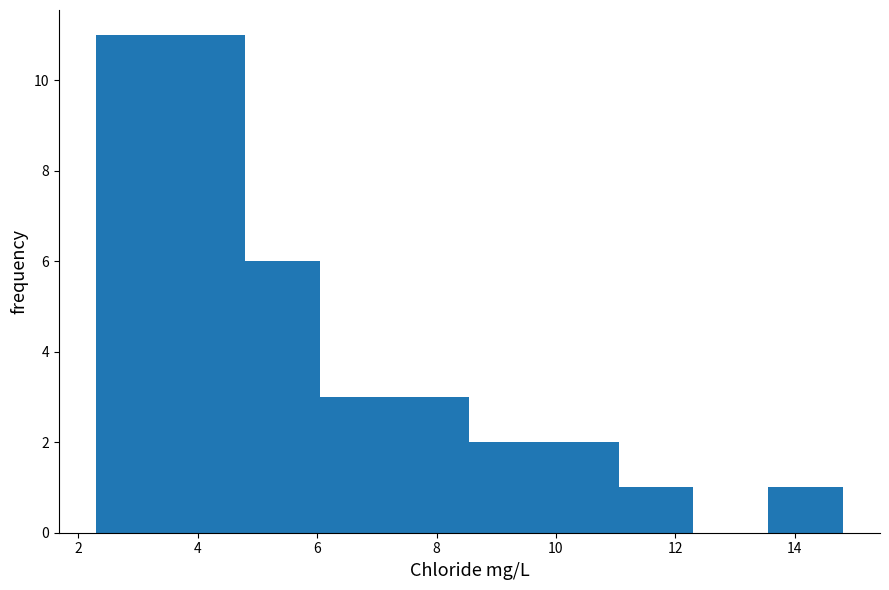

How tall is the bar that spans 9.80 to 11.05 on the x-axis? Neither the bar edges nor the heights are printed on the chart, so give them approximately, as read against the axes.

2